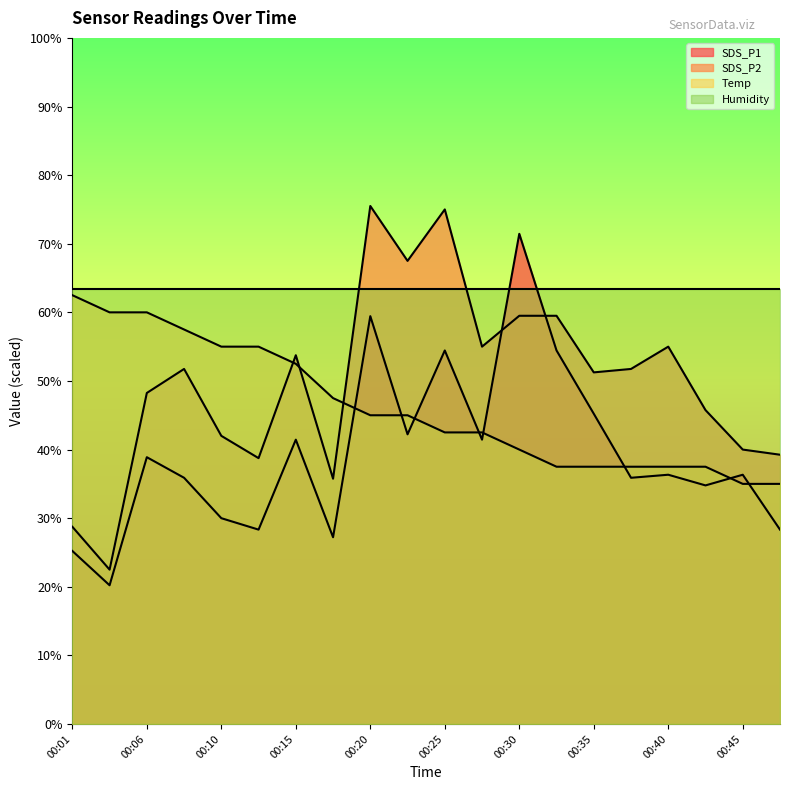

Which series ends up on top after the final intersection of Temp and SDS_P1?

Temp